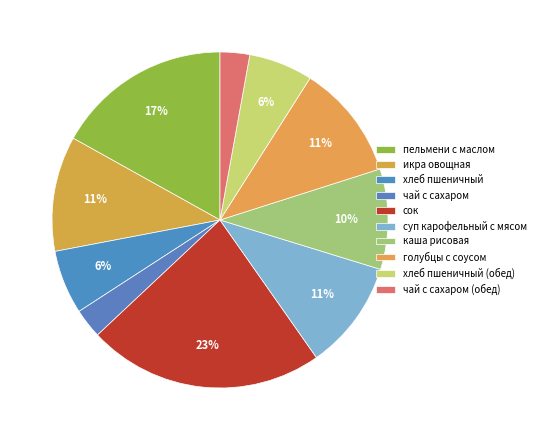

Which slice is the largest?

сок